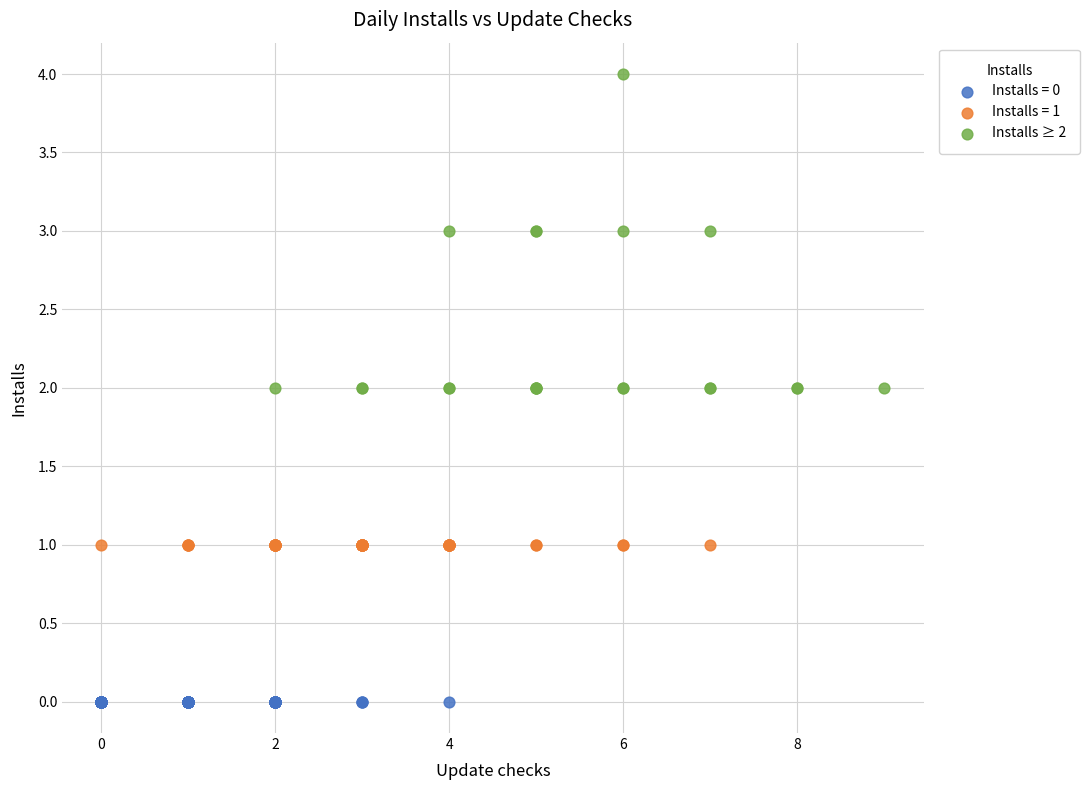

Which series reaches the maximum Y coordinate?

Installs ≥ 2